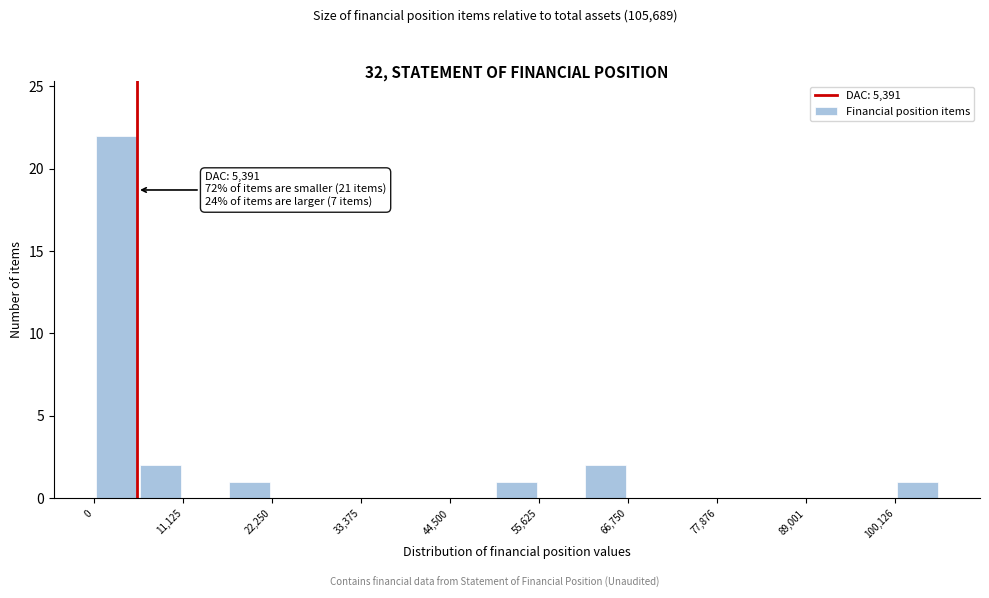

Around what value on the x-axis is the tallest bar? Give the approximate position of its centre, as read against the axis.

2000